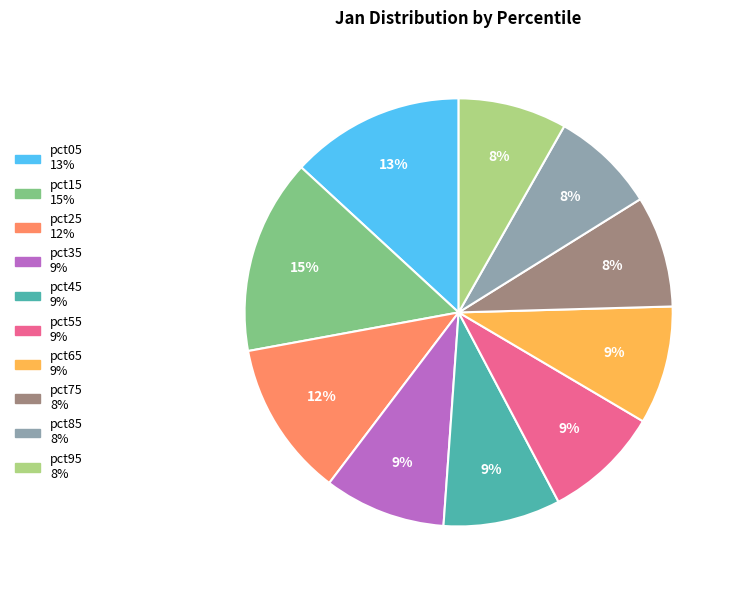

True or false: pct95 accounts for 14% of the total.

False